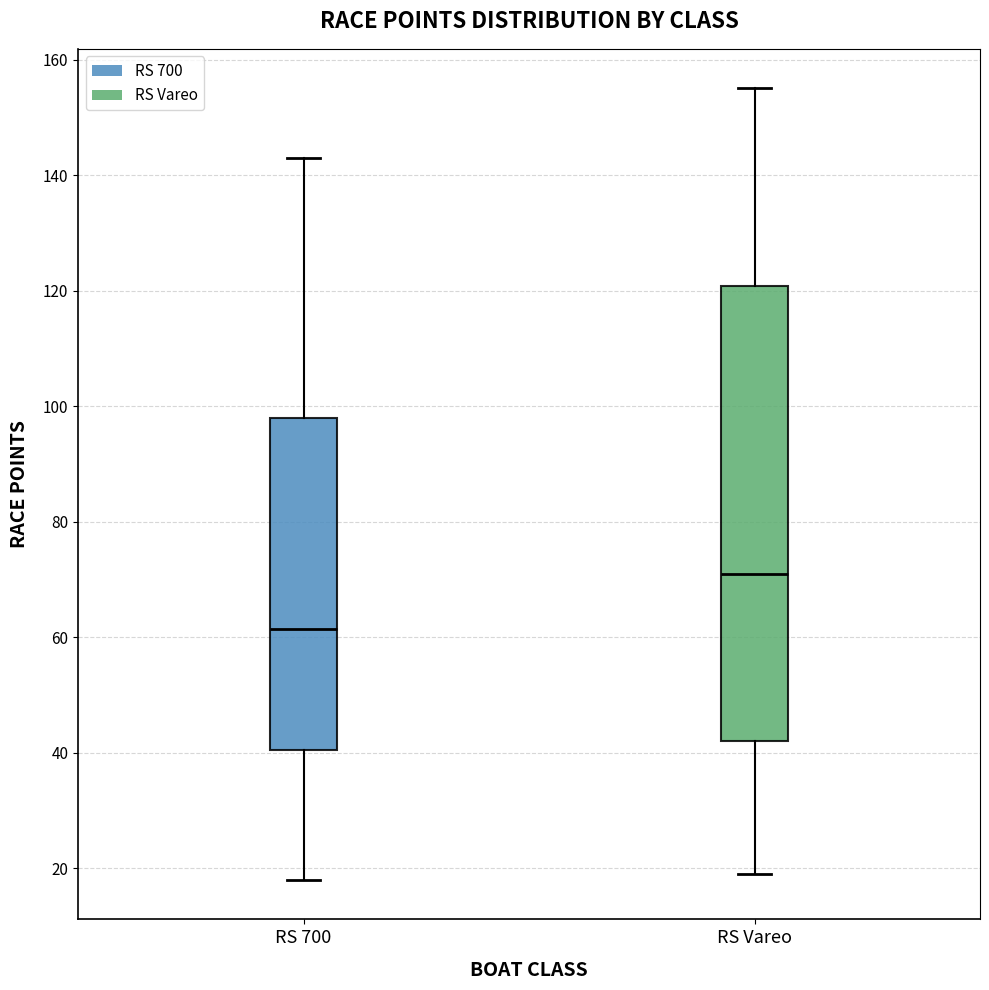

Reading left to right, transcribe this box plot: for each box, give where its median line is, the range the box spans, and where its two whiskers end, as read against the y-axis. The values are not printed on the chart, so give them approximately, as read against the axis.

RS 700: median 62, box 40 to 98, whiskers 18 to 144
RS Vareo: median 72, box 42 to 120, whiskers 20 to 156